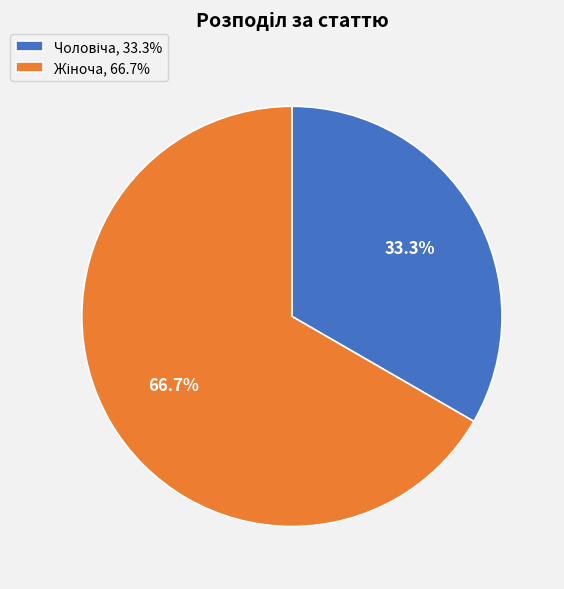

Is there any slice that represents more than half of the pie?

Yes